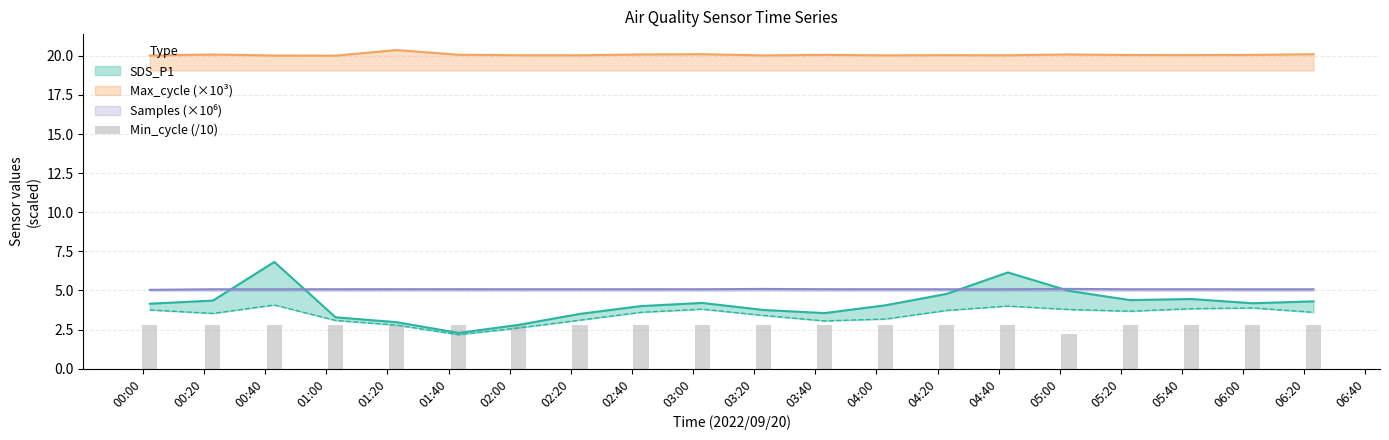

Count the number of categories in the chart.

20